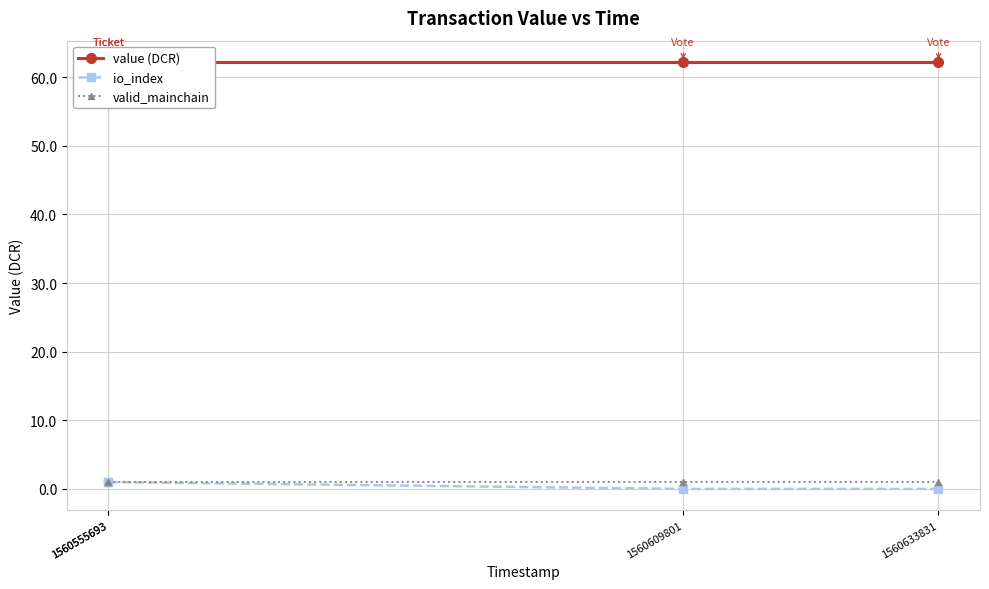

True or false: io_index and valid_mainchain intersect in this chart.

False